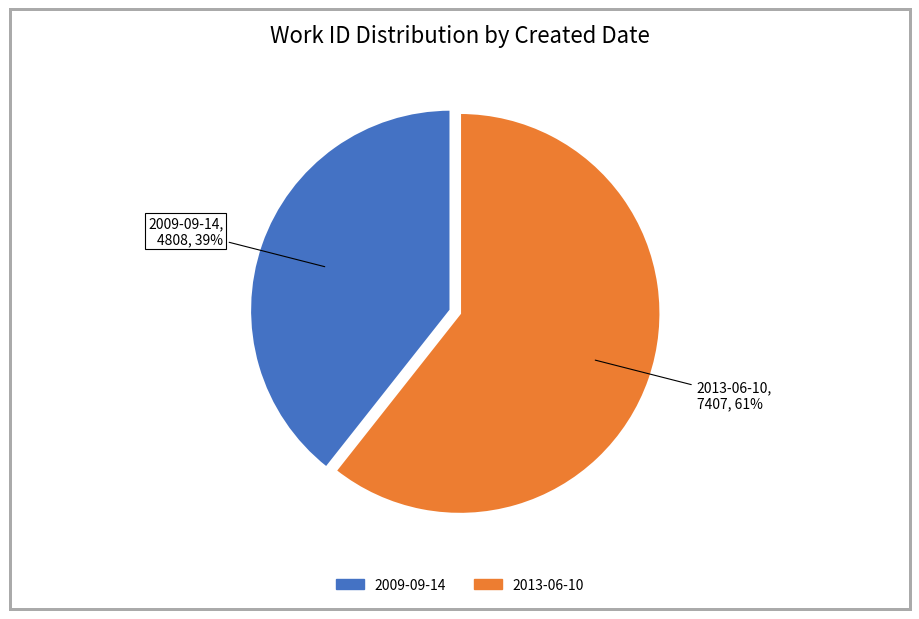

To the nearest percent, what is the combined percentage of 2009-09-14 and 2013-06-10?

100%